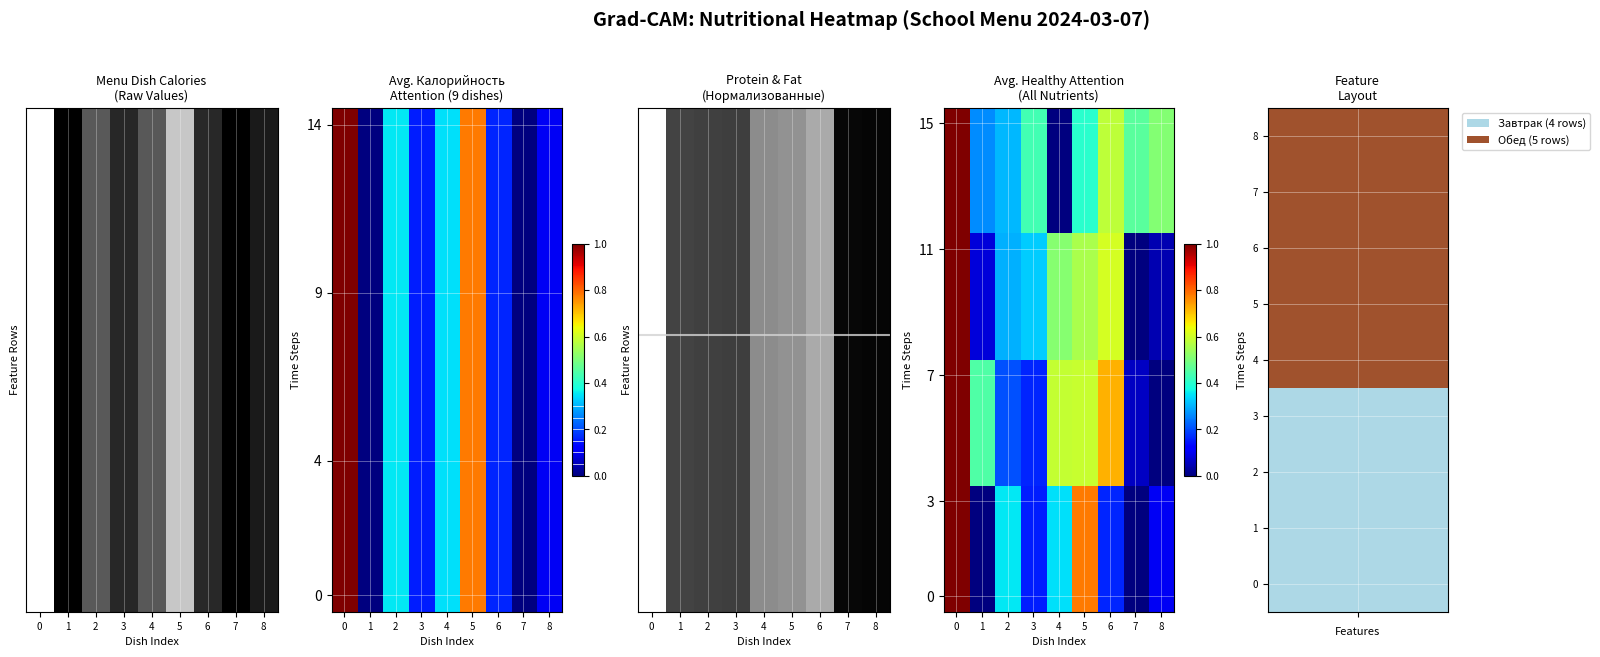

Which has a higher value, 2 or 1?

2